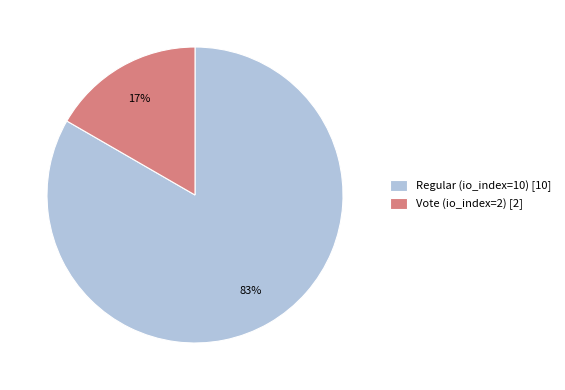

How many slices are in this pie chart?

2